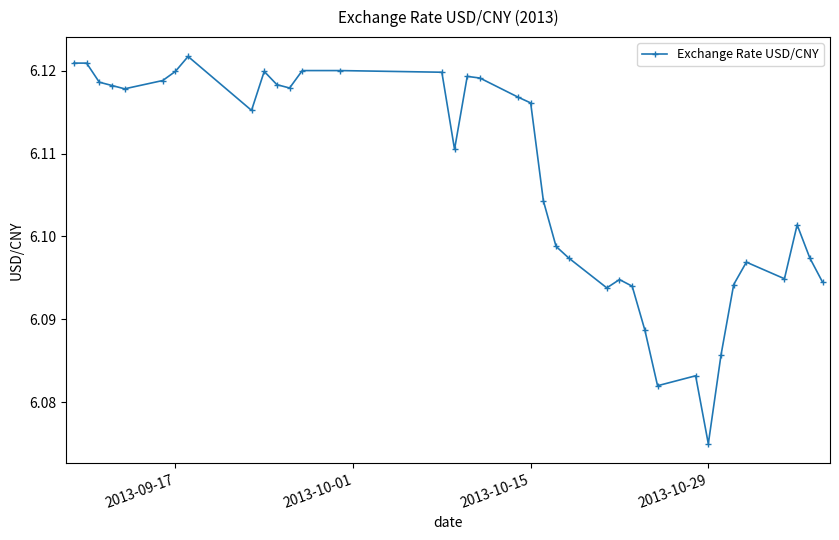

How many lines are shown in the chart?

1